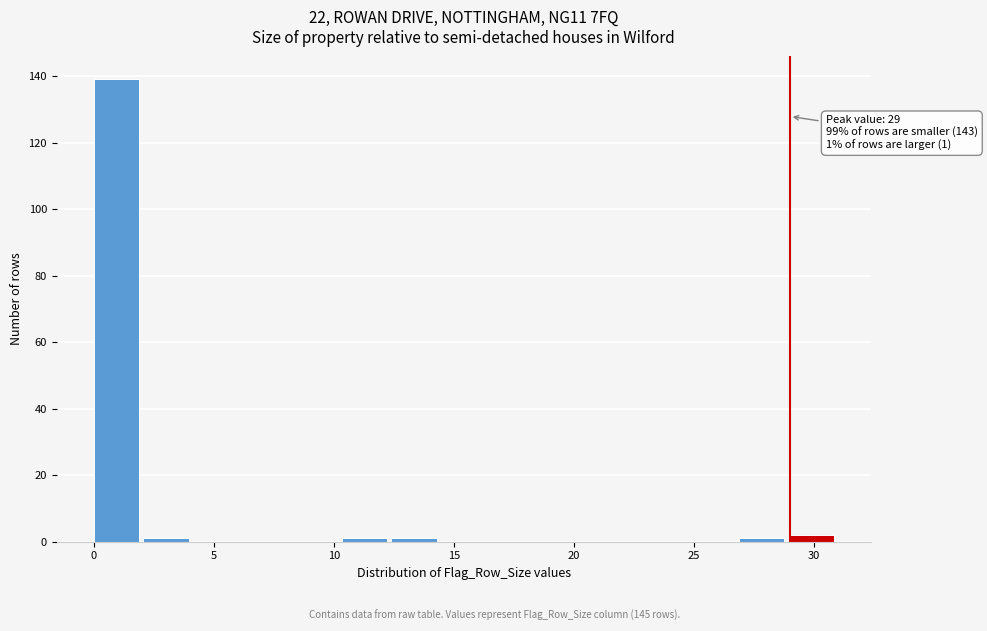

Which range on the x-axis has the tallest bar?

0.0 to 2.0